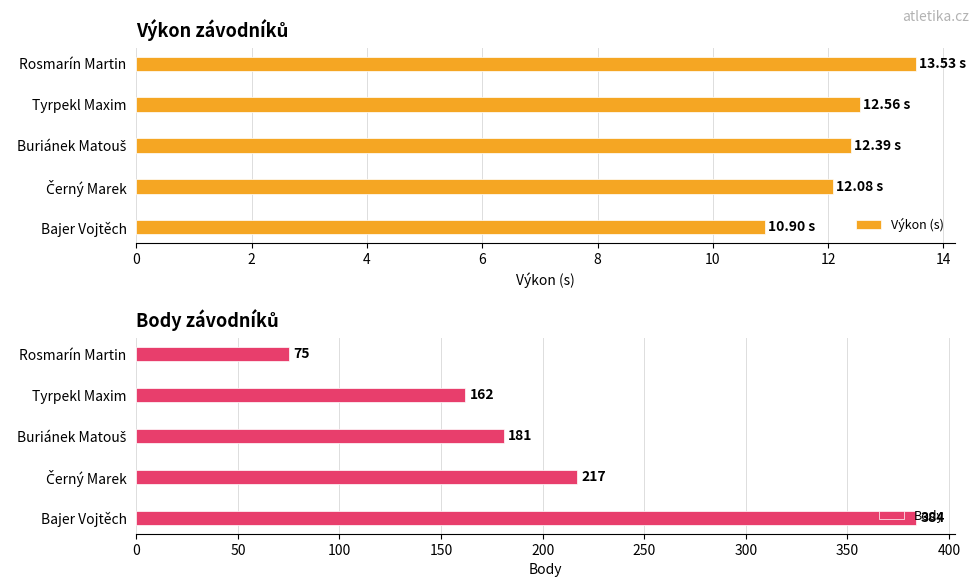

True or false: Body has a value of 258.7 at Tyrpekl Maxim.

False